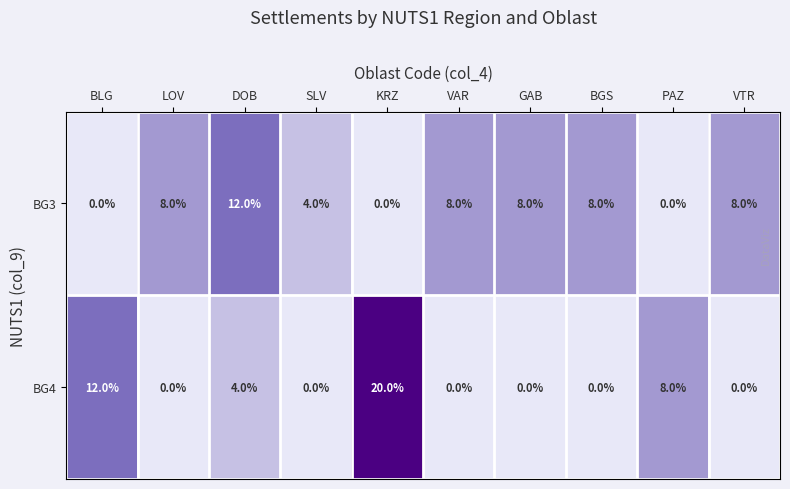

Rank the series by their maximum value, from highest to lowest.

BG4, BG3